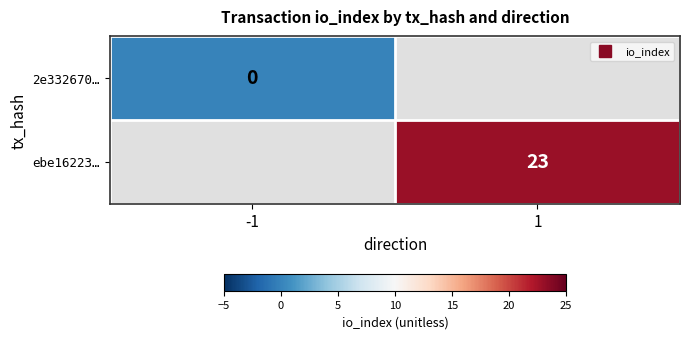

Between -1 and 1, which is larger?

1